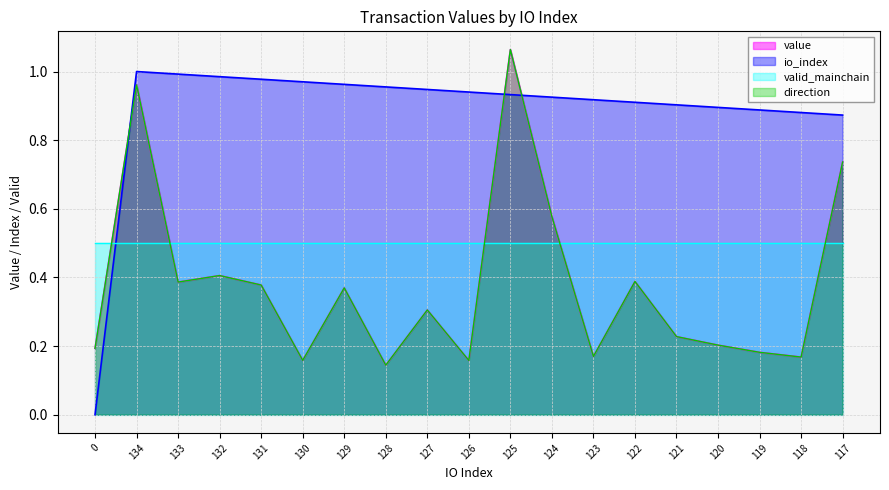

What is the average value of the io_index series?

0.9